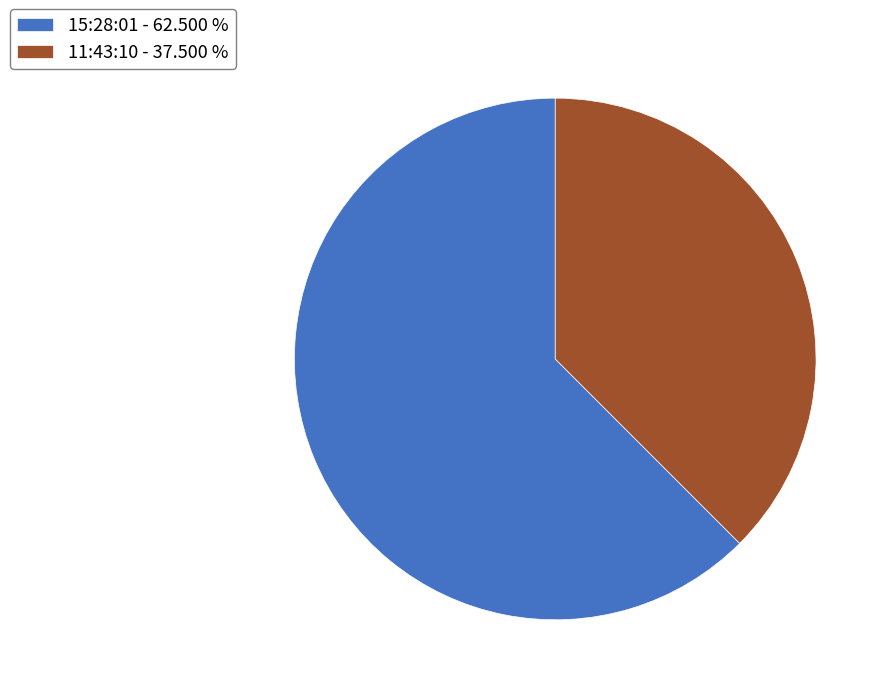

Does 11:43:10 - 37.500 % represent more than half of the total?

No